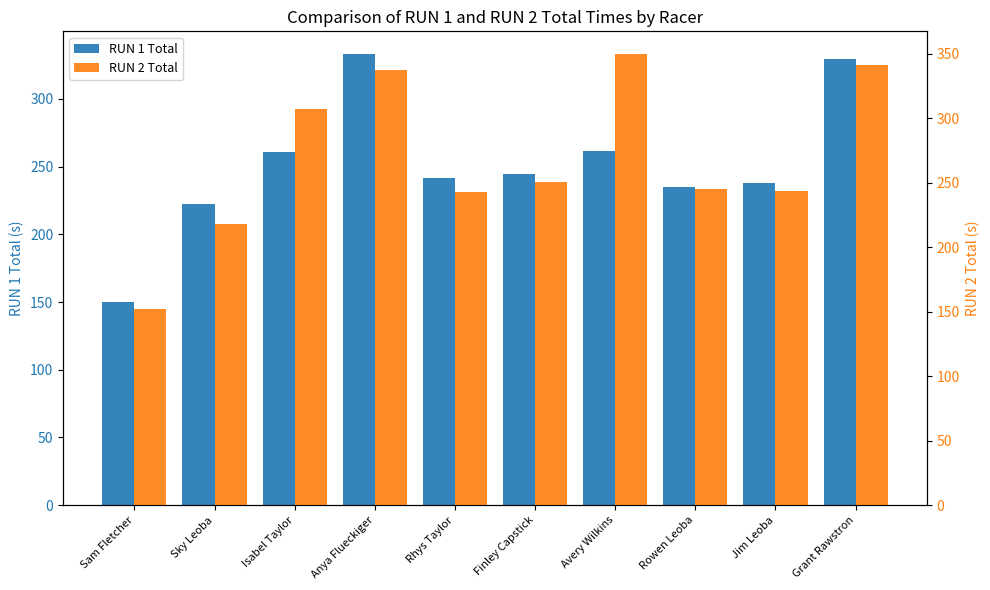

Read the RUN 1 Total value at Grant Rawstron.

329.2